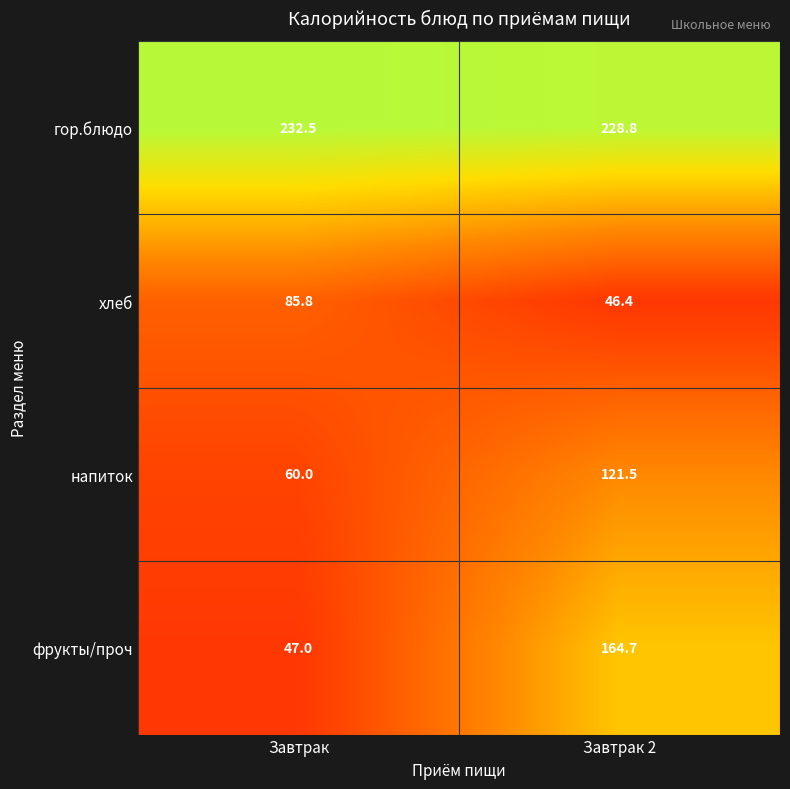

Rank the series at Завтрак 2 from lowest to highest value.

хлеб, напиток, фрукты/проч, гор.блюдо